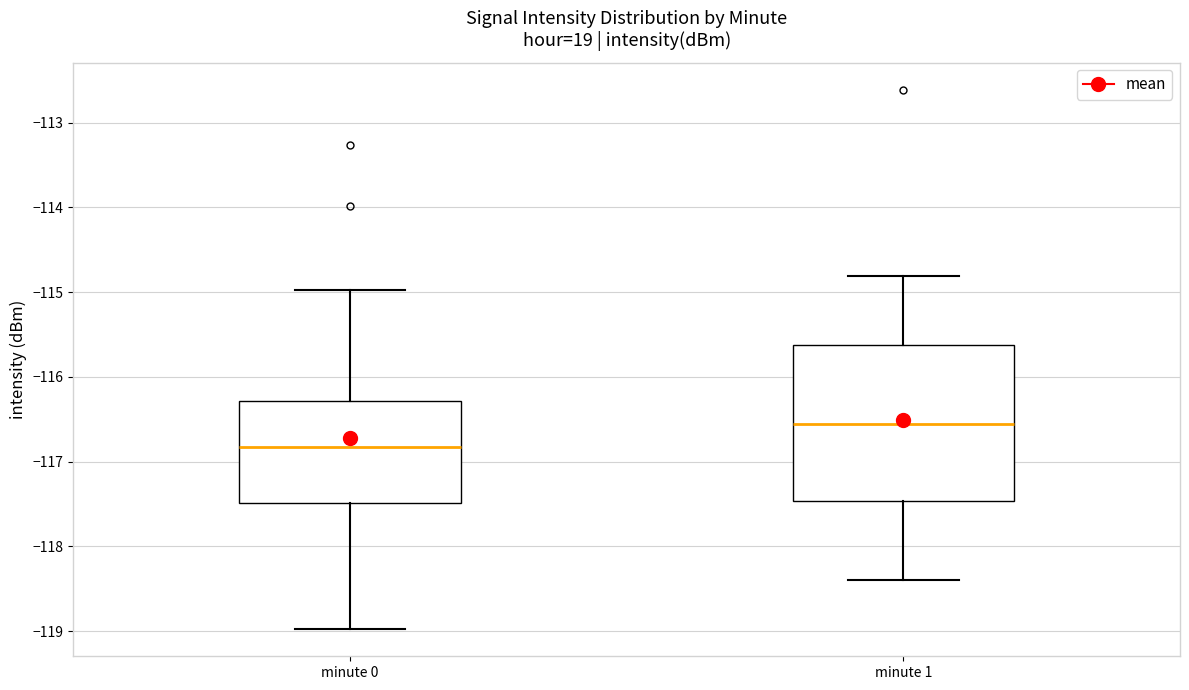

Reading left to right, read every box against the y-axis: the position of its median line, the range the box covers, and the ends of its whiskers. The values are not printed on the chart, so give them approximately, as read against the axis.

minute 0: median -116.8, box -117.5 to -116.3, whiskers -119.0 to -115.0
minute 1: median -116.5, box -117.5 to -115.6, whiskers -118.4 to -114.8